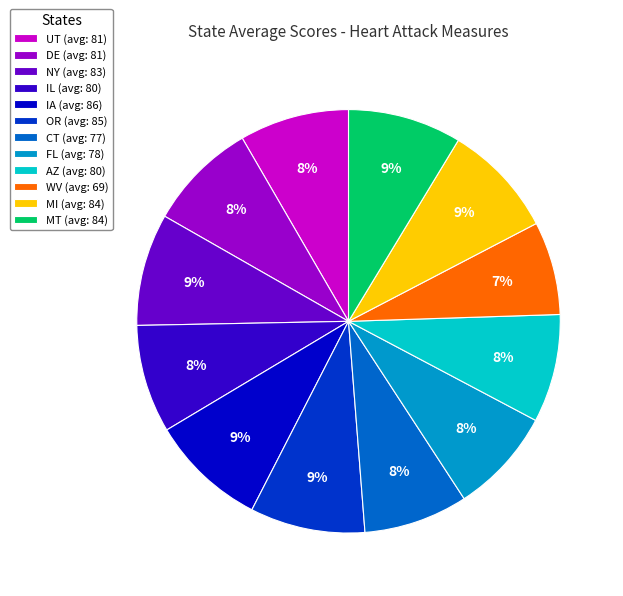

Is it true that UT is 16% of the pie?

False